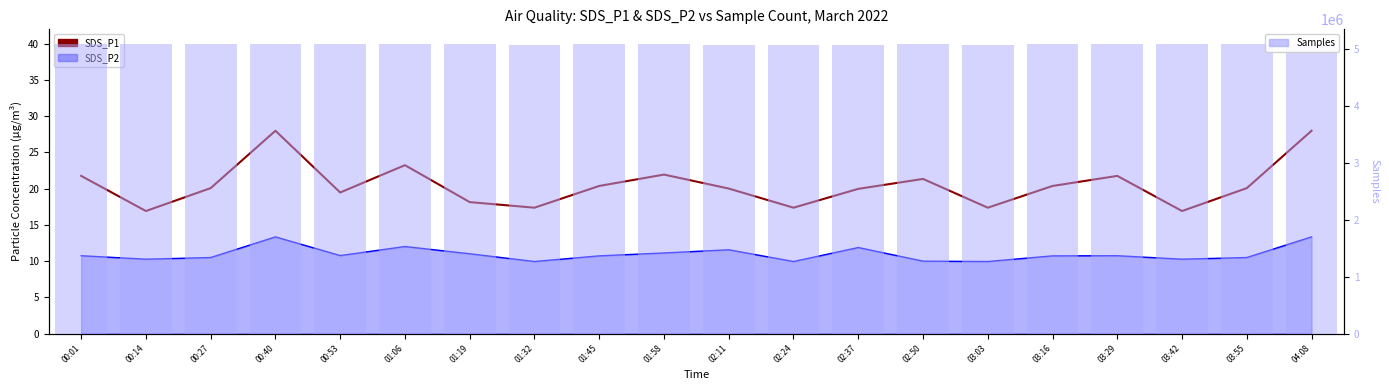

The Samples series shows 2768680.9 at 02:24. True or false?

False